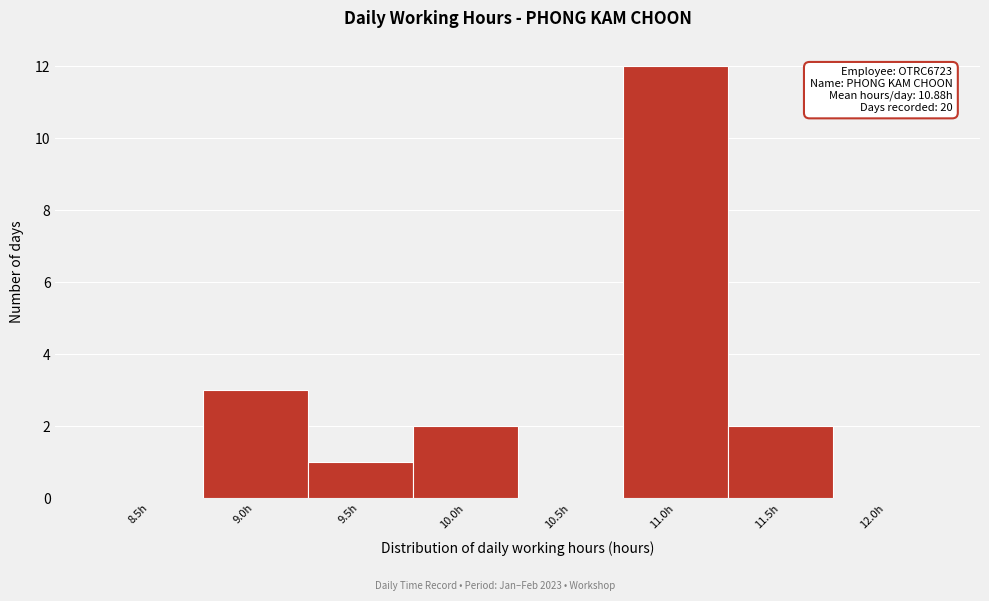

Reading right to left, what are all the values shown in this chart?

12.0h=0	11.5h=2	11.0h=12	10.5h=0	10.0h=2	9.5h=1	9.0h=3	8.5h=0